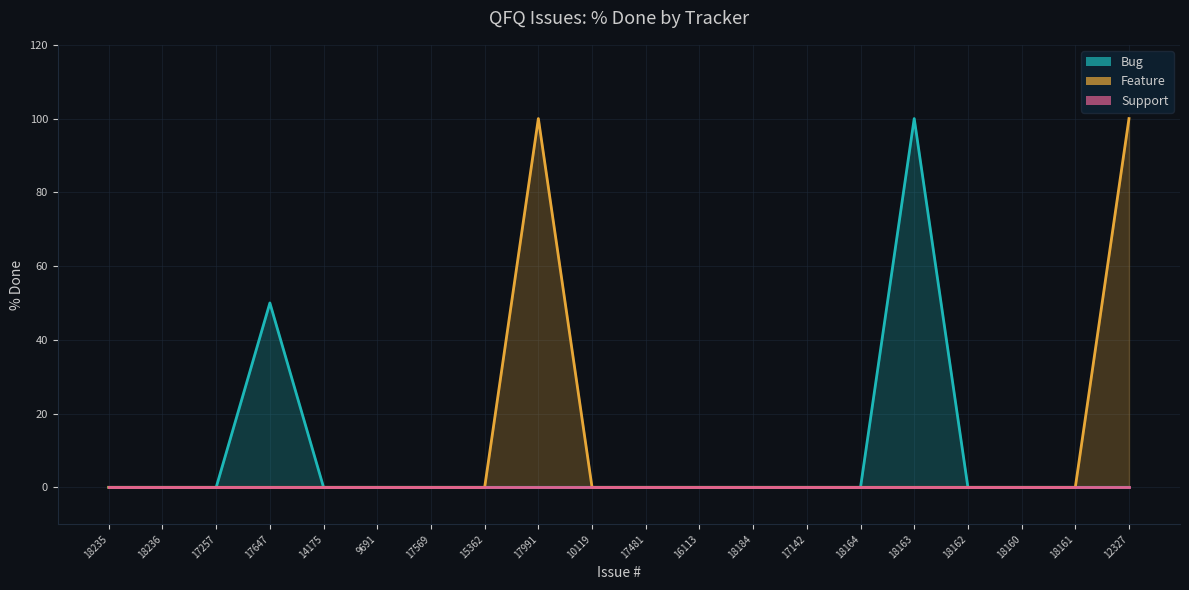

True or false: Bug and Feature intersect in this chart.

False